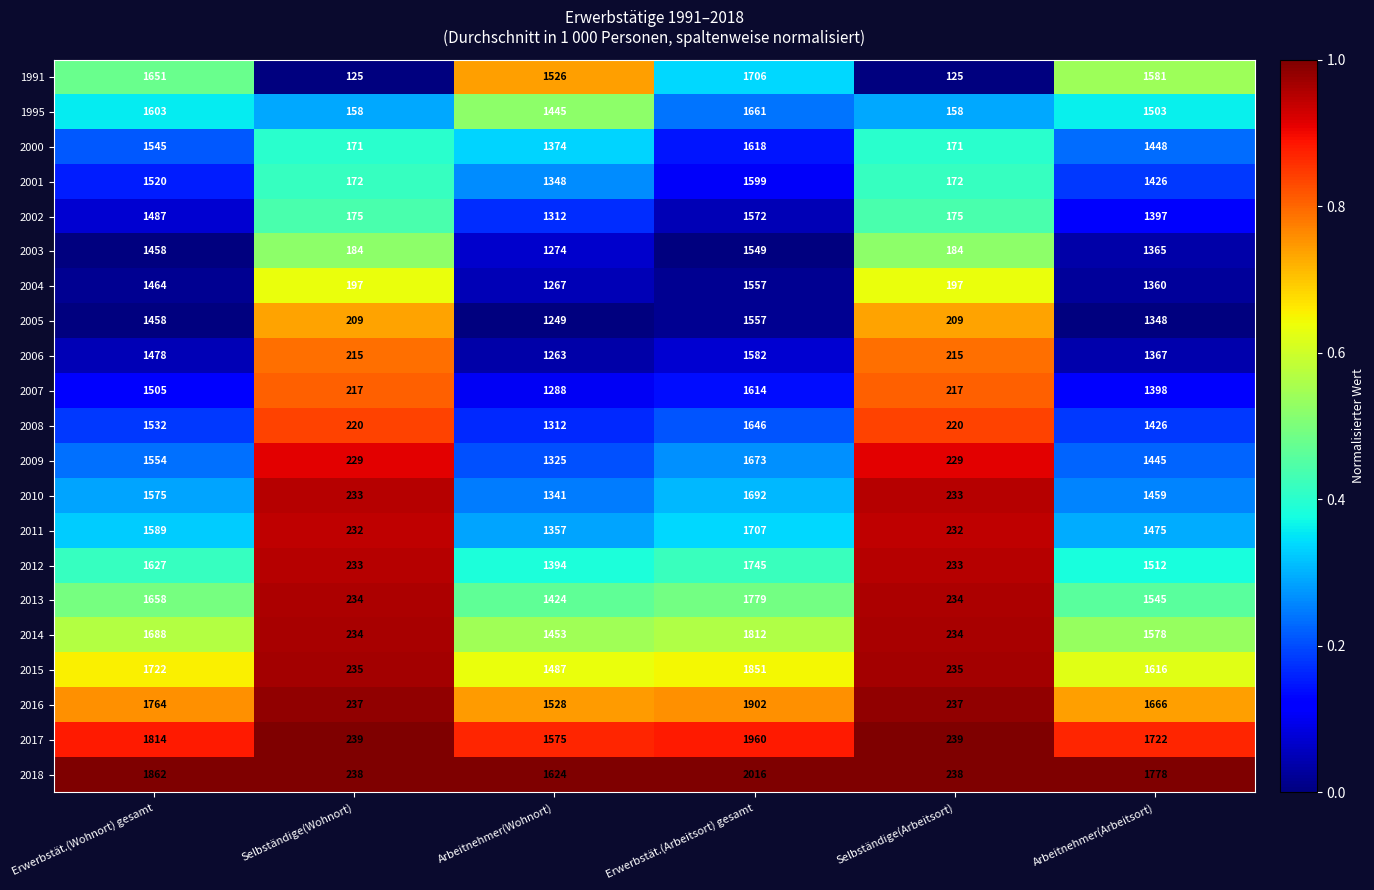

At which category is the sum across all series the highest?

Erwerbstät.(Arbeitsort) gesamt